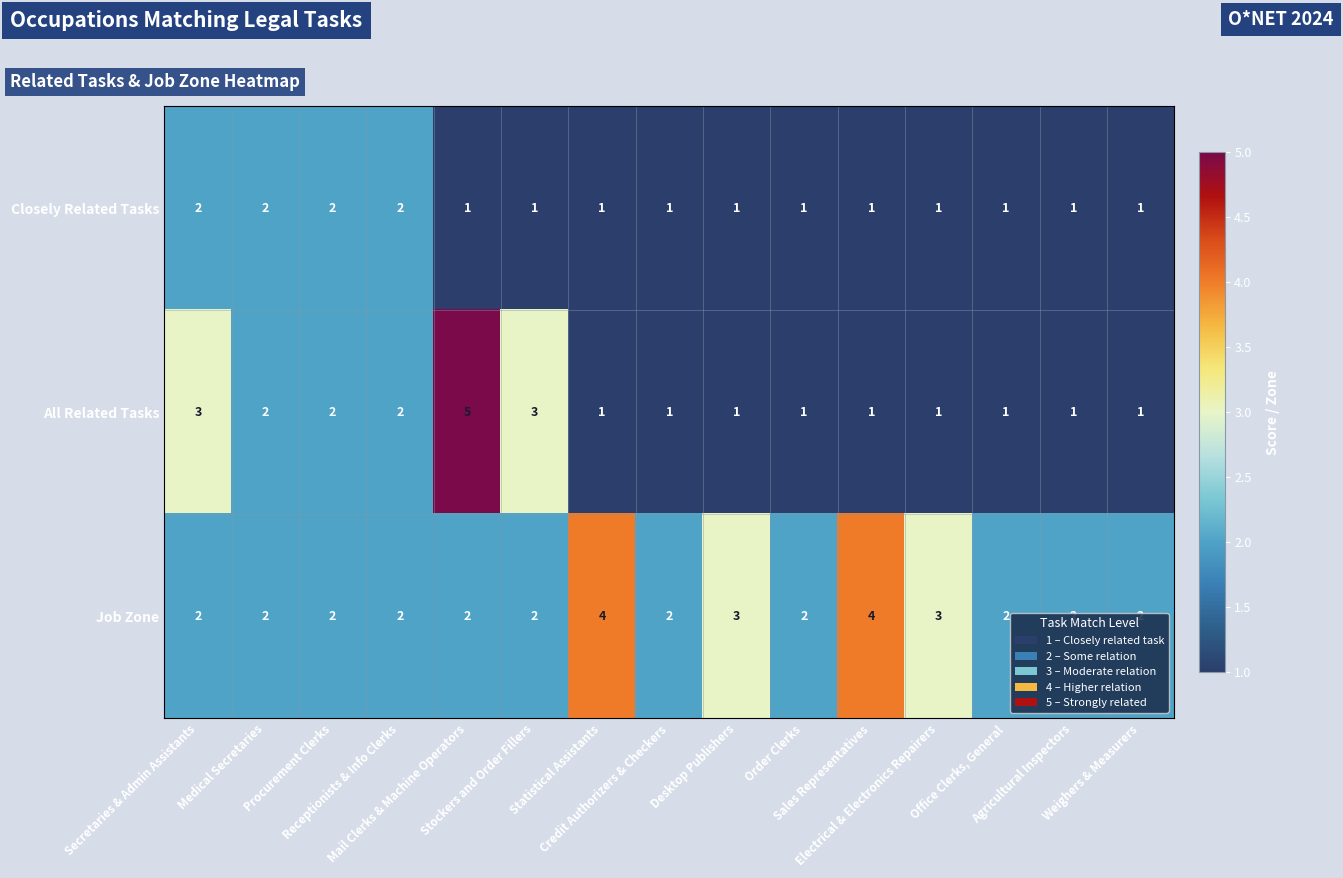

What is the smallest value displayed?

1